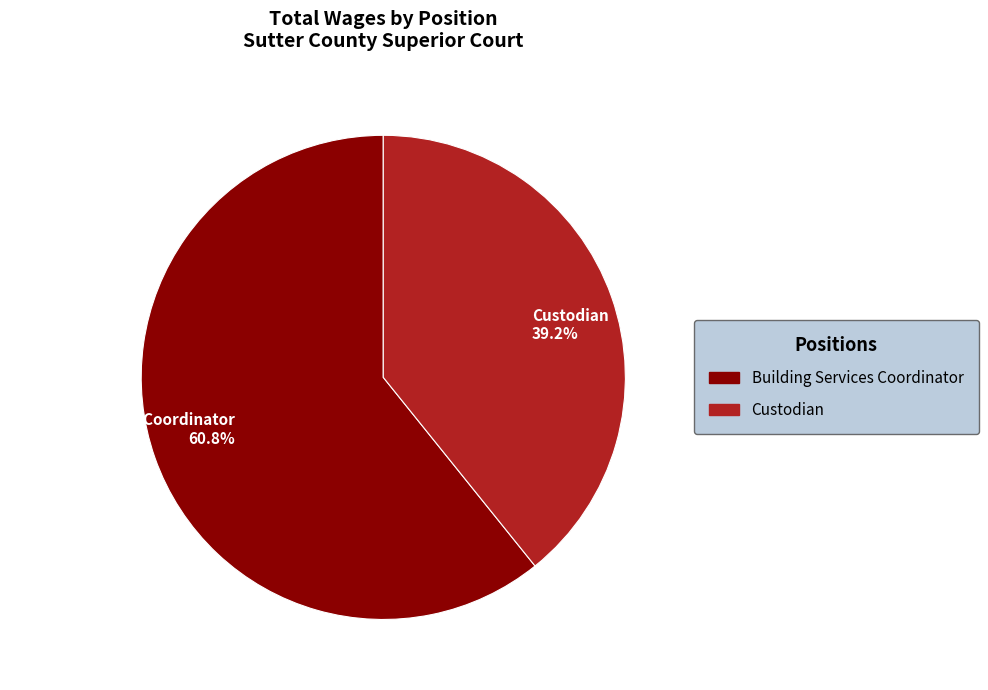

What percentage is the Custodian slice, to the nearest percent?

39%